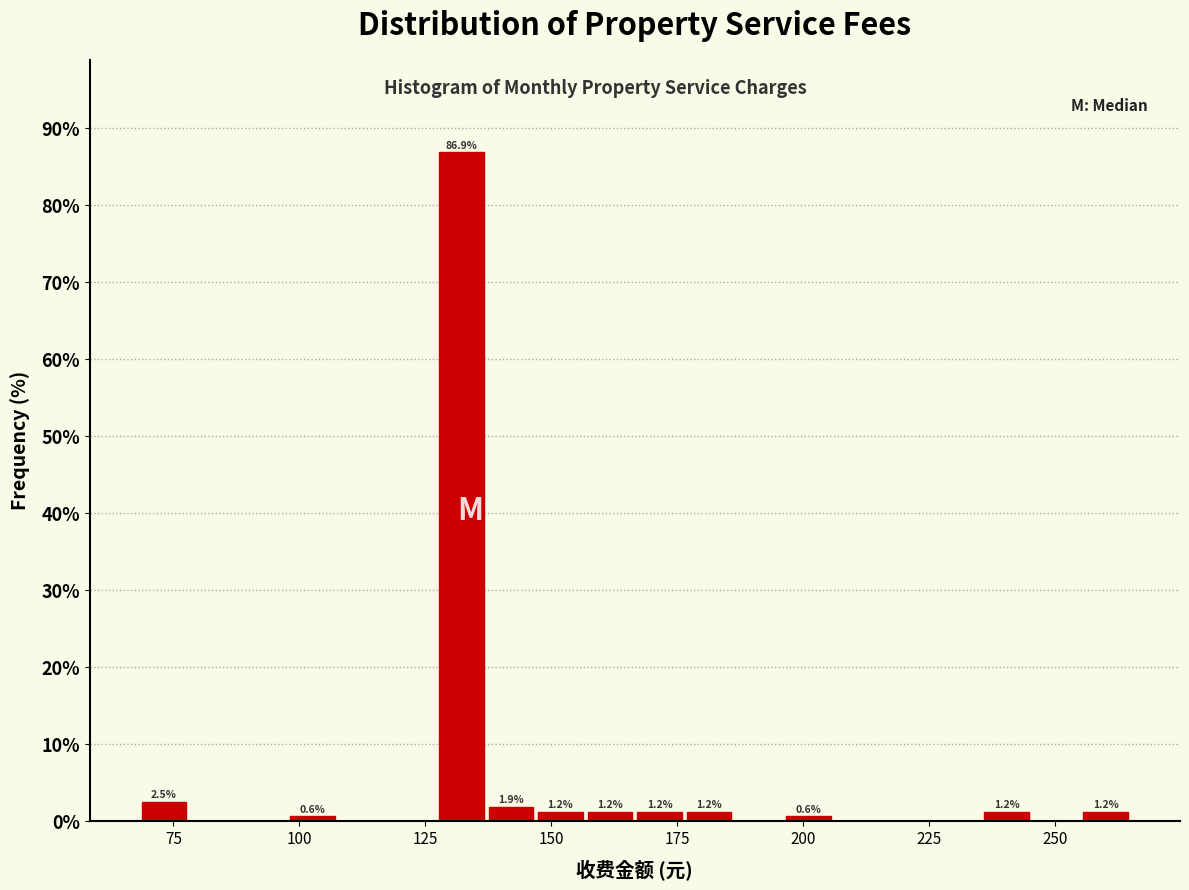

Around what value on the x-axis is the tallest bar? Give the approximate position of its centre, as read against the axis.

130